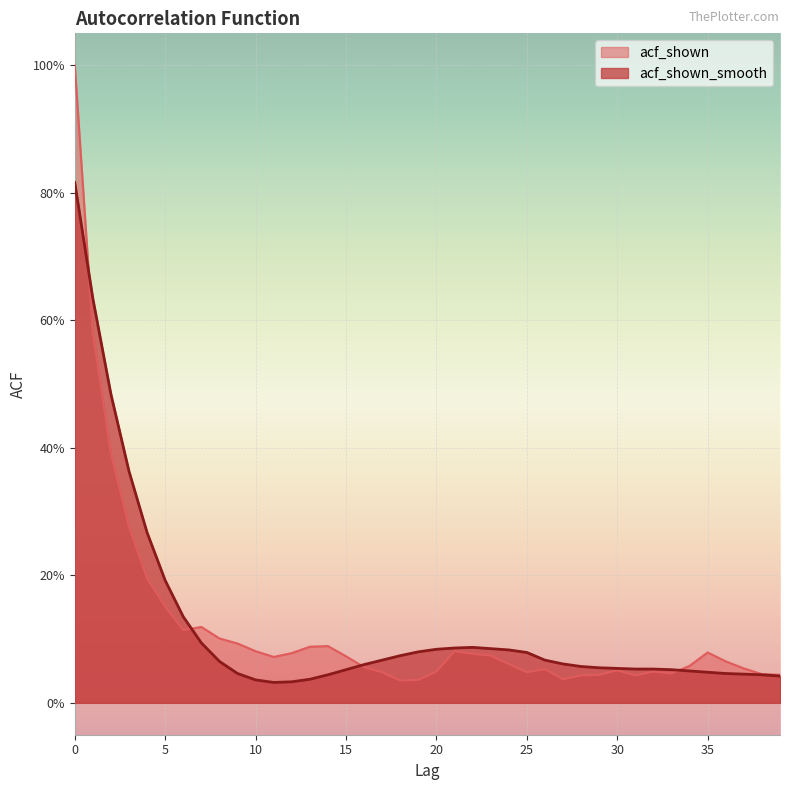

True or false: acf_shown_smooth has a value of 0.1 at 22.

True